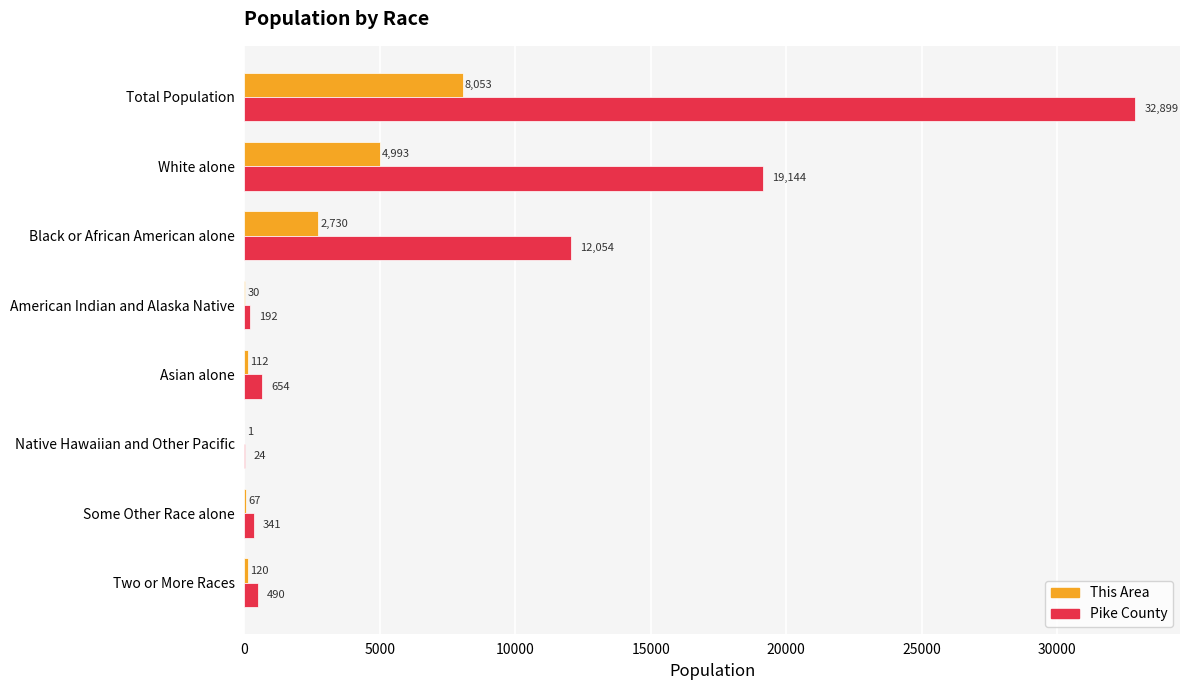

At which label is Pike County closest to 16461?

White alone